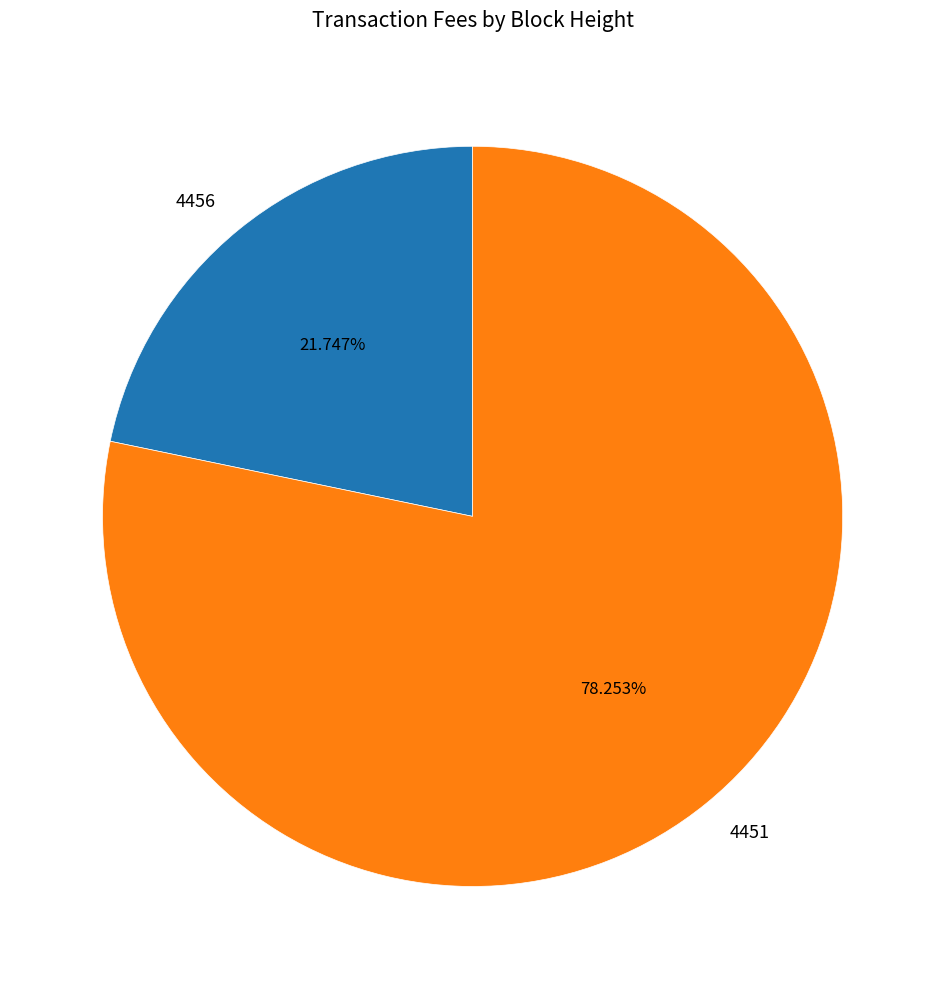

What is the smallest slice in the pie chart?

4456